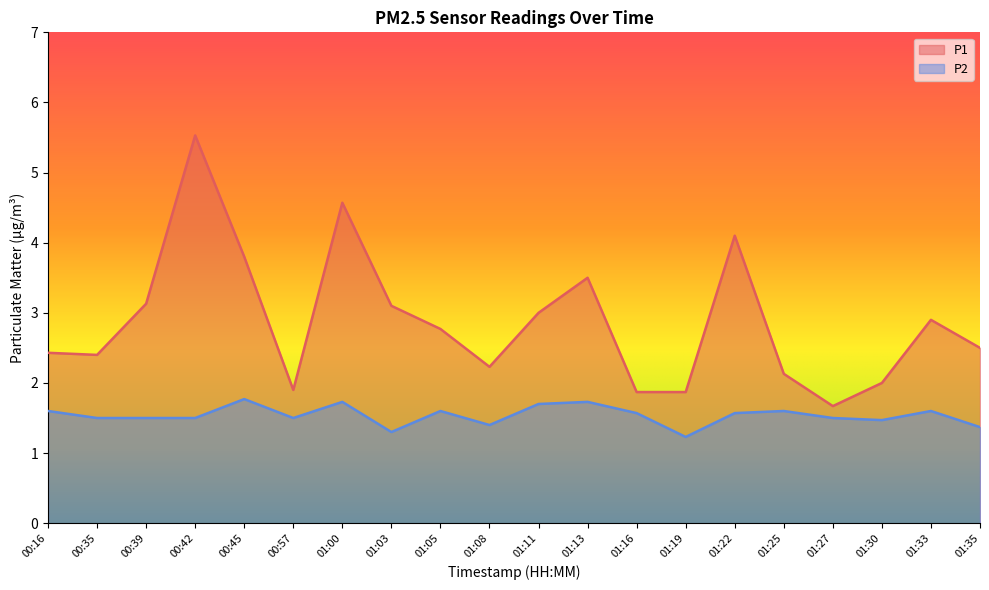

How many interior local peaks does the P2 series have?

6